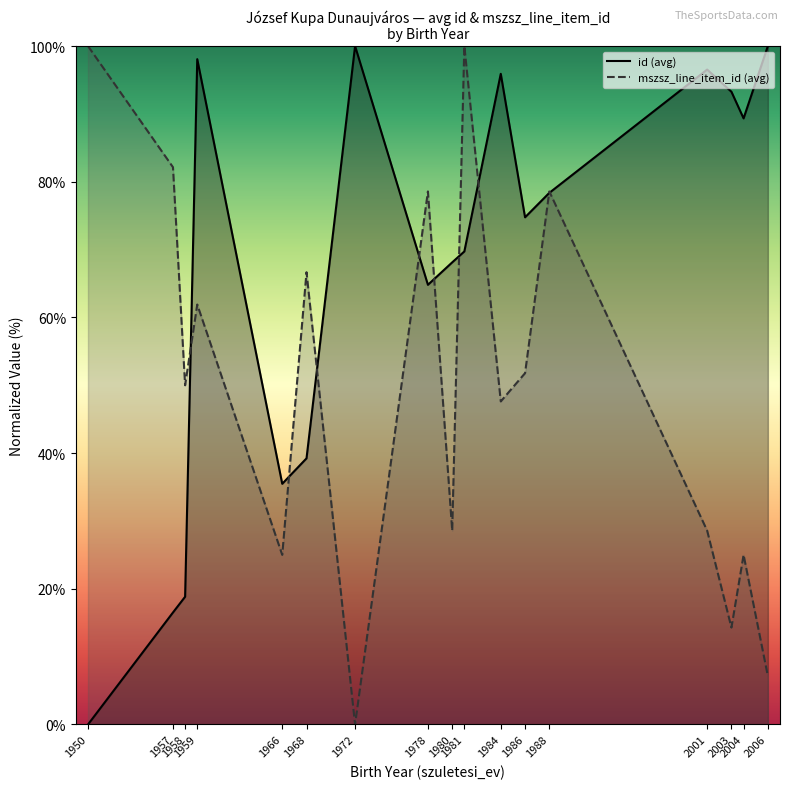

Is the value of mszsz_line_item_id (avg) at 1981 greater than the value of id (avg) at 1966?

Yes